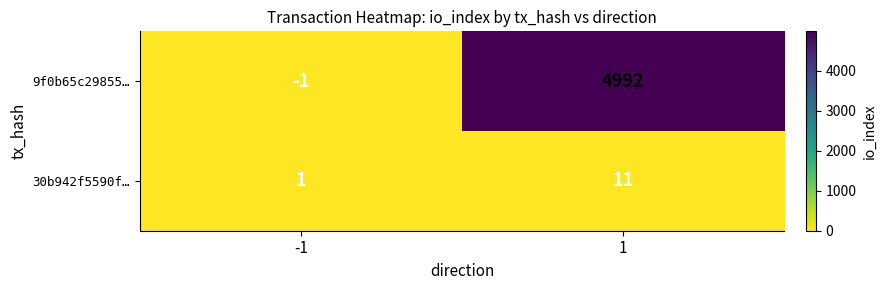

Reading right to left, transcribe all the data shown in this chart.

9f0b65c29855…: 1=4992	-1=-1
30b942f5590f…: 1=11	-1=1